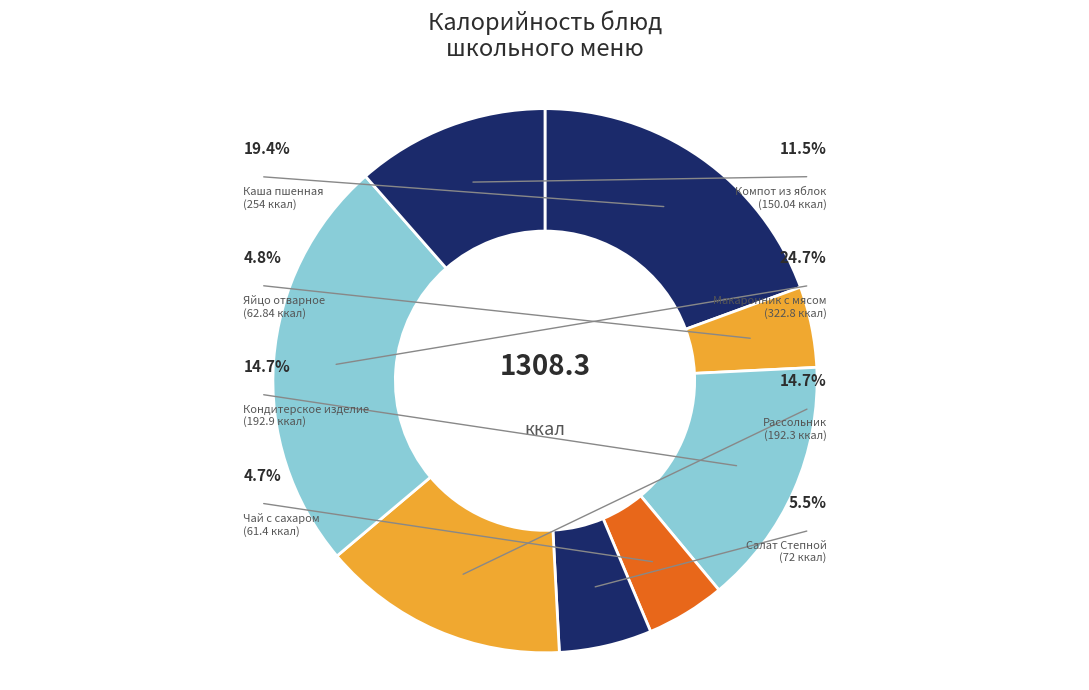

To the nearest percent, what is the difference between the largest and smallest slice percentages?

20%